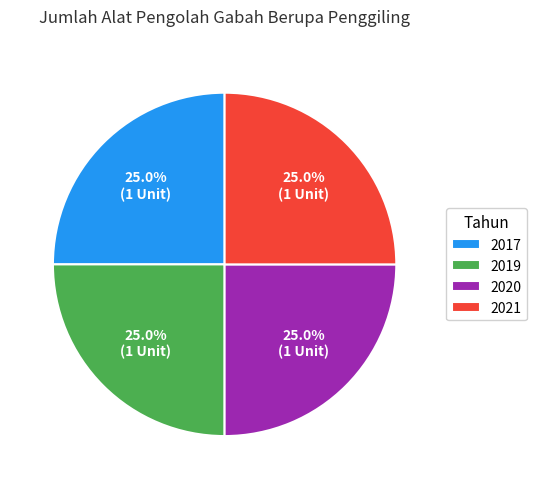

True or false: 2021 accounts for 36% of the total.

False